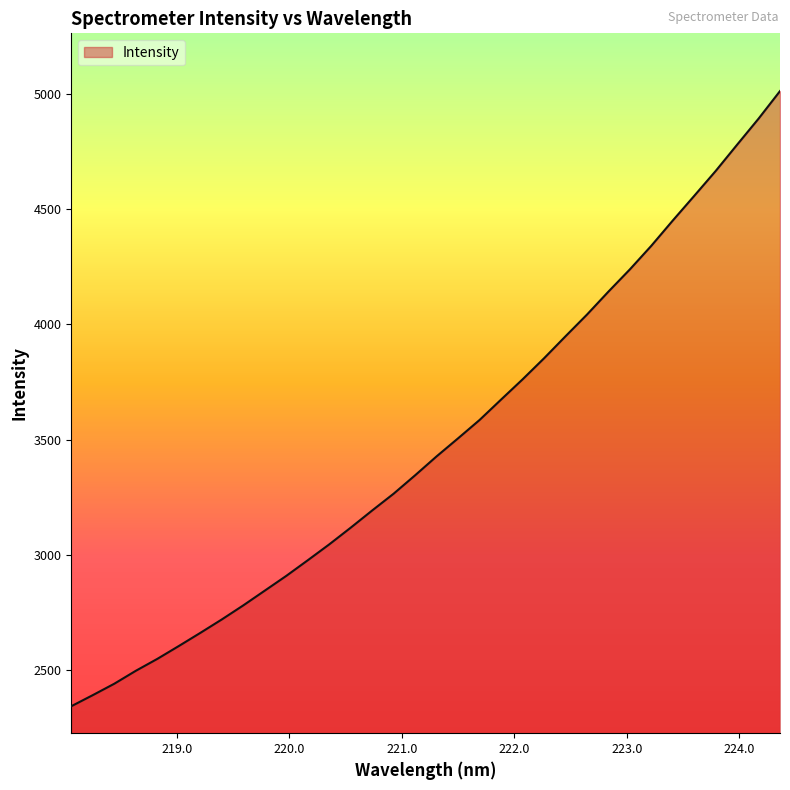

What is the smallest value displayed?

2342.7